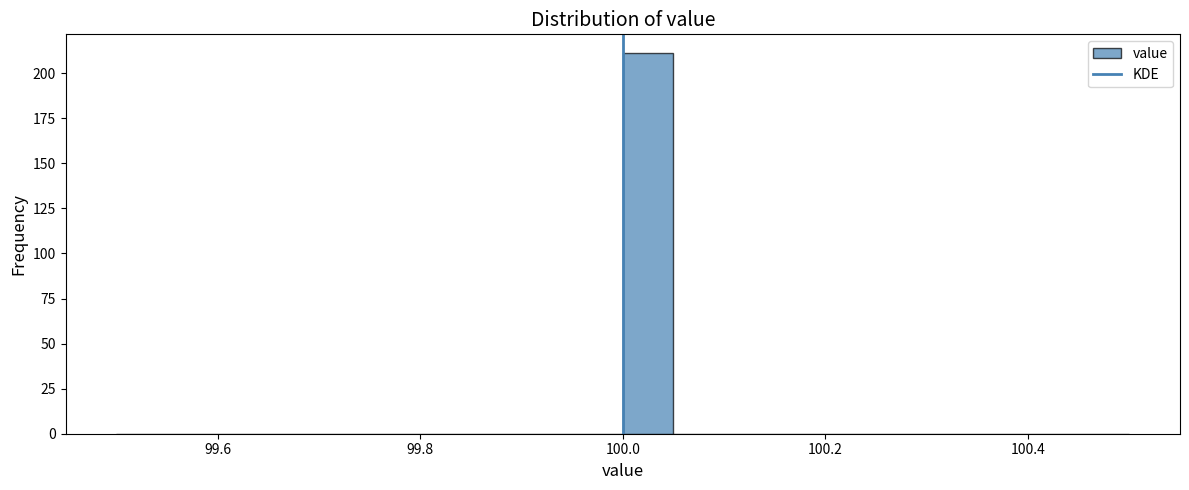

Around what value on the x-axis is the tallest bar? Give the approximate position of its centre, as read against the axis.

100.02